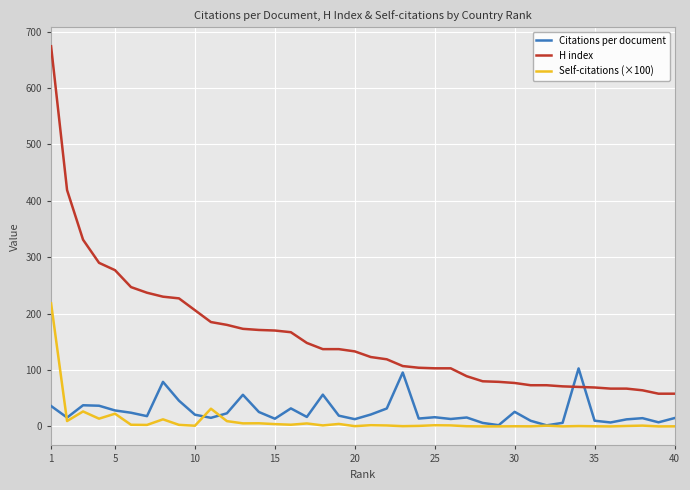

True or false: H index and Self-citations (×100) intersect in this chart.

False